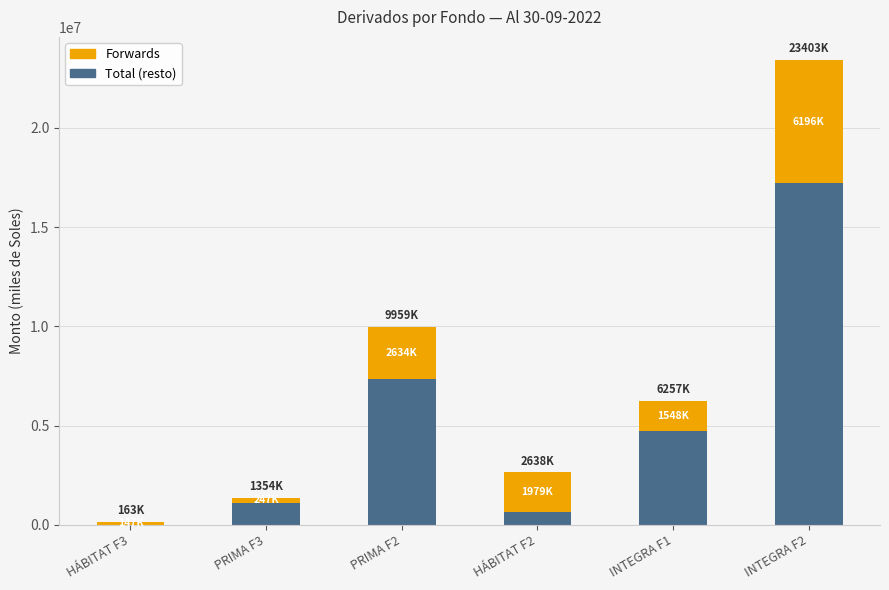

What is the total value across all series at INTEGRA F1?

6256679.8